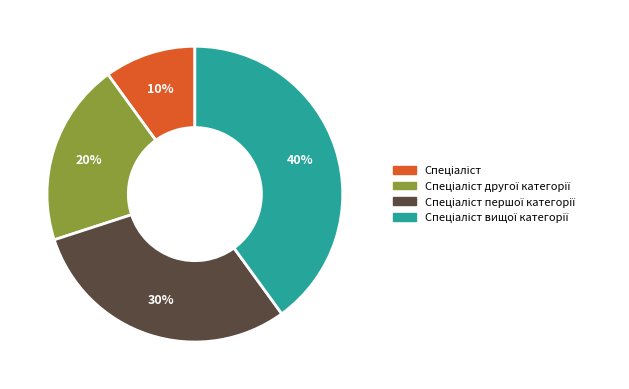

Does any single category account for the majority?

No